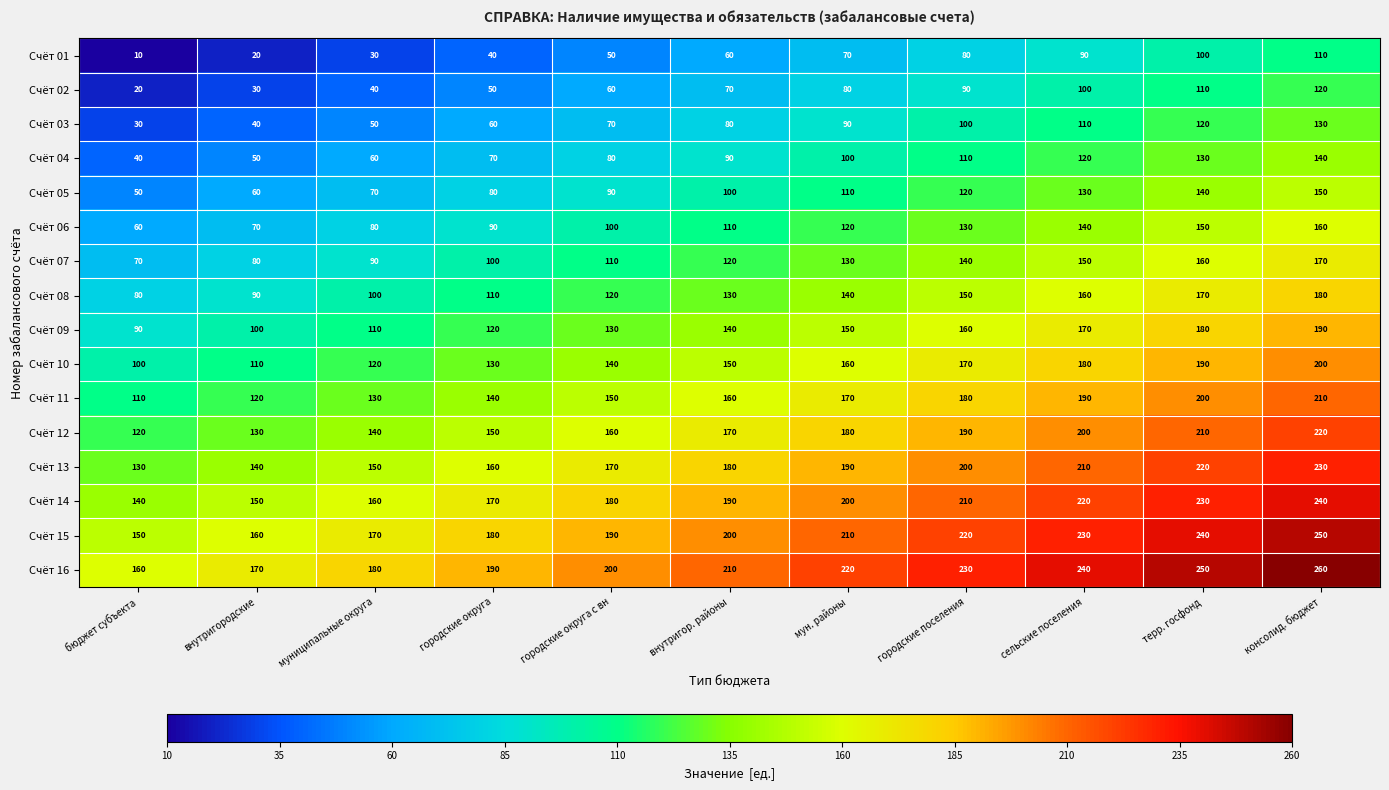

How many categories are shown in the chart?

11